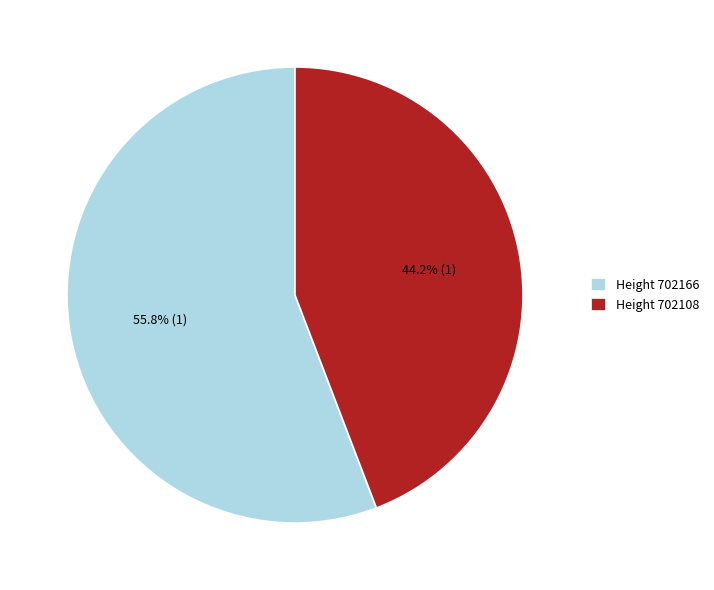

Combined, what portion of the pie is Height 702166 and Height 702108?

100.0%